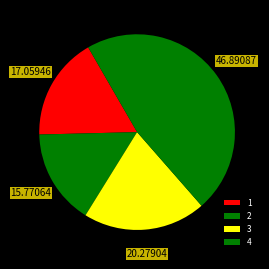

Which category has the biggest portion of the pie?

4